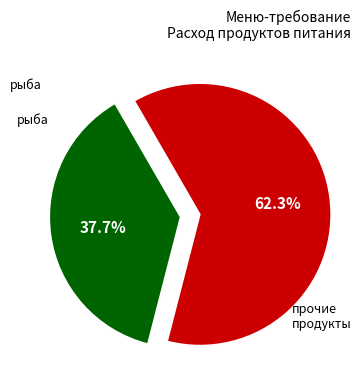

Rank the categories by value from lowest to highest.

рыба, прочие продукты